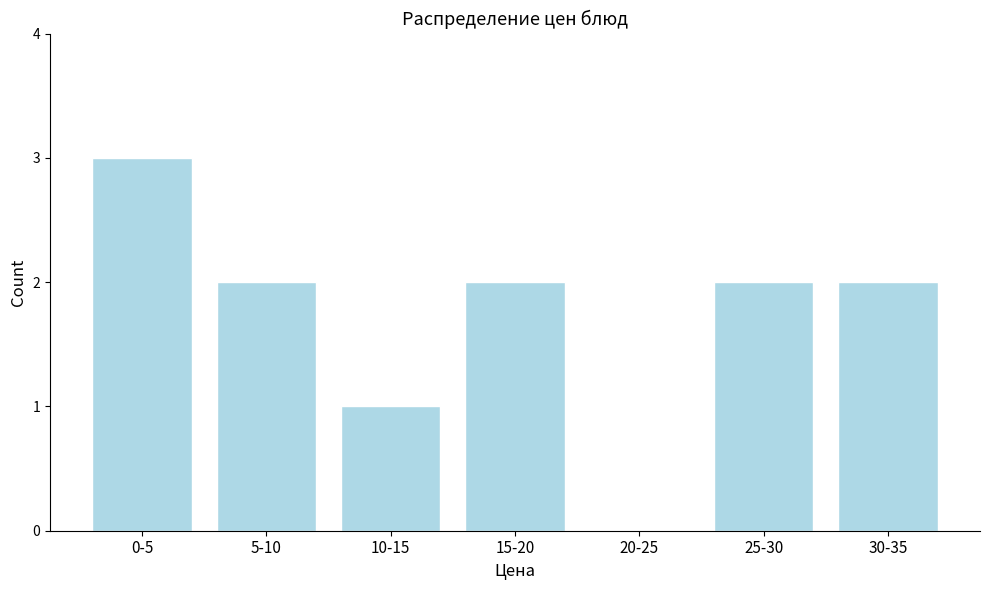

Reading right to left, list all the values displayed in this chart.

30-35=2	25-30=2	20-25=0	15-20=2	10-15=1	5-10=2	0-5=3